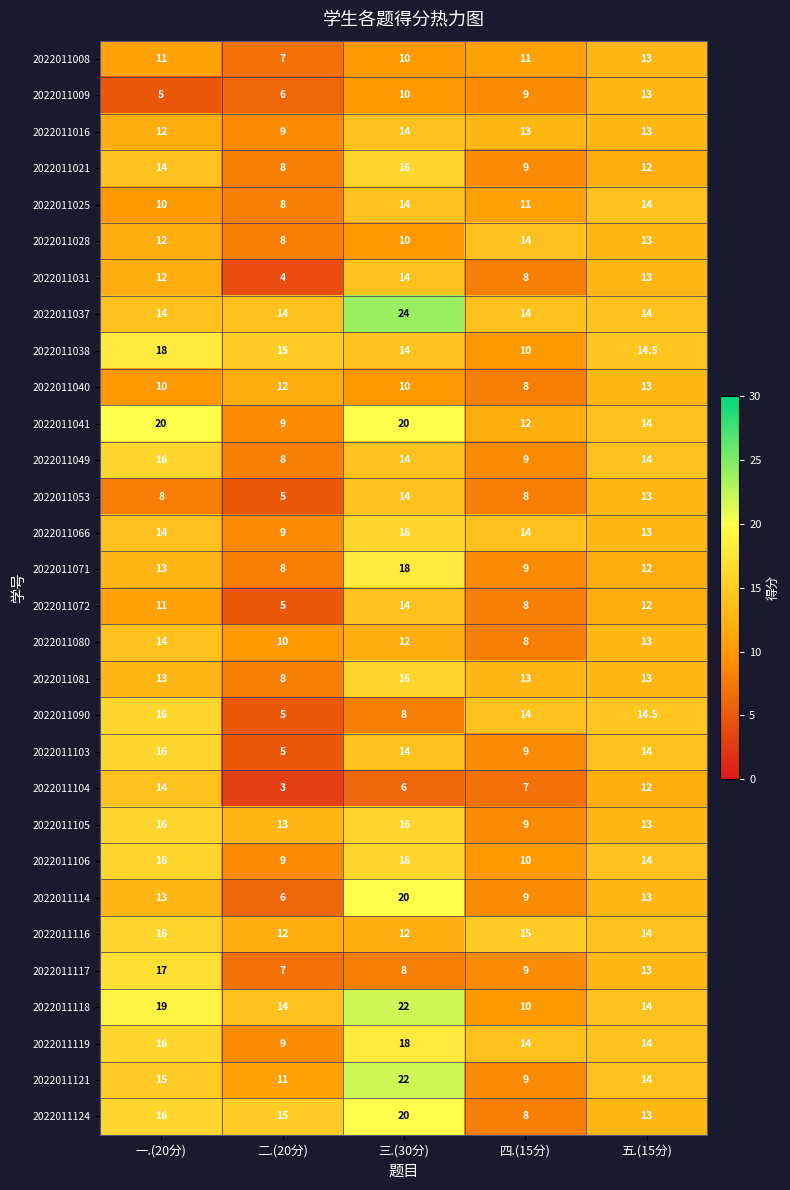

Count the 2022011118 values in the range 14 to 19.

3